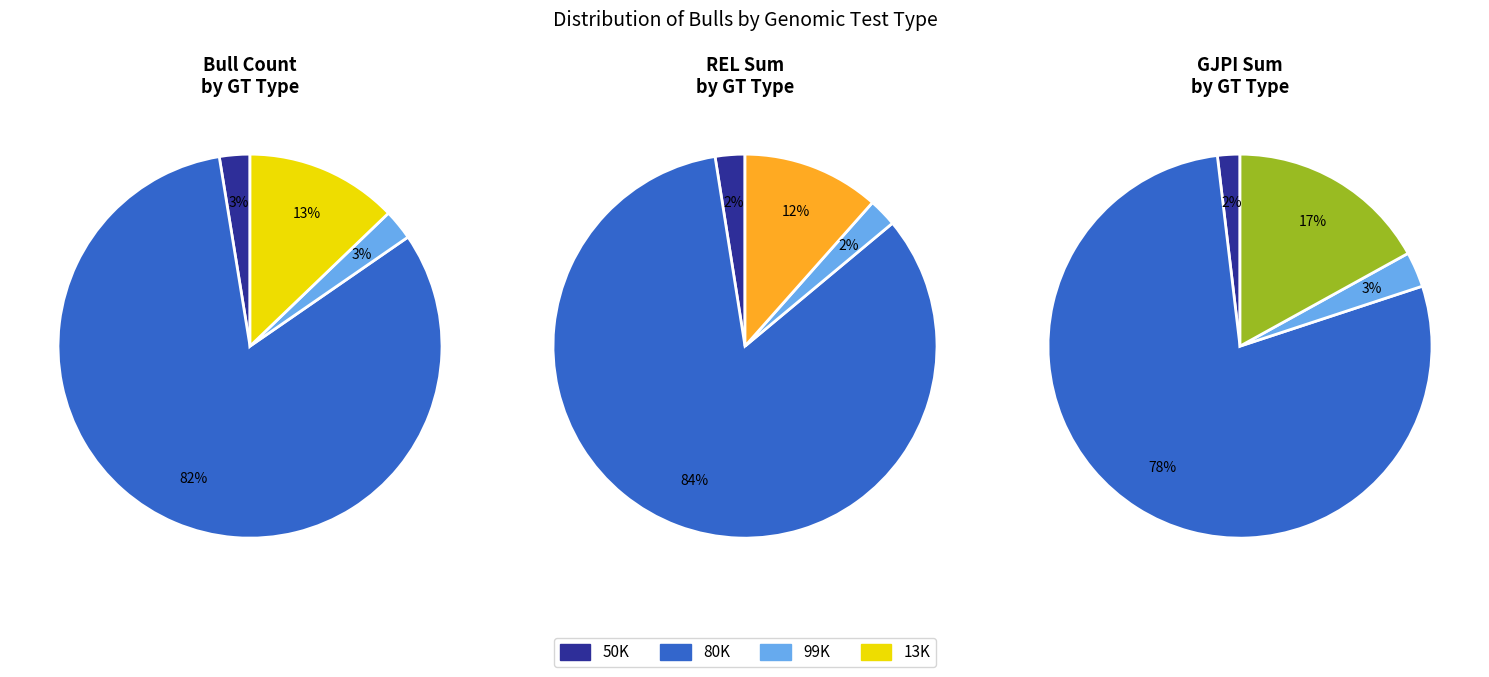

How many segments does this pie chart have?

4